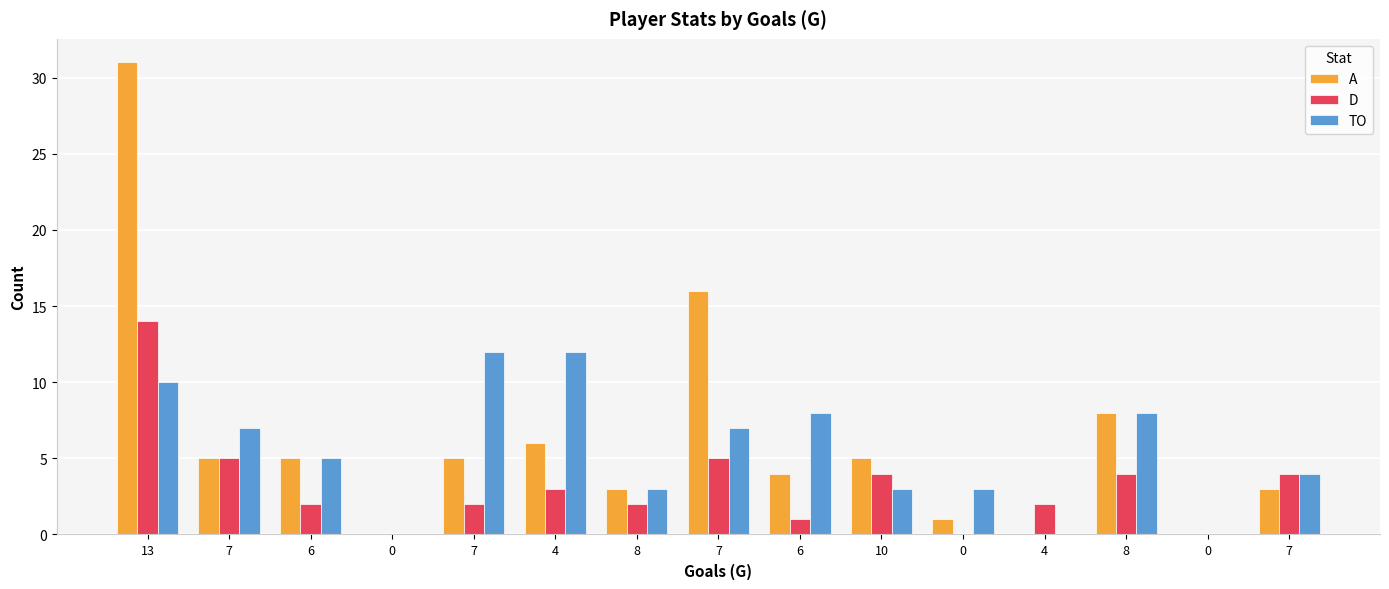

What are all the series names shown in the legend?

A, D, TO